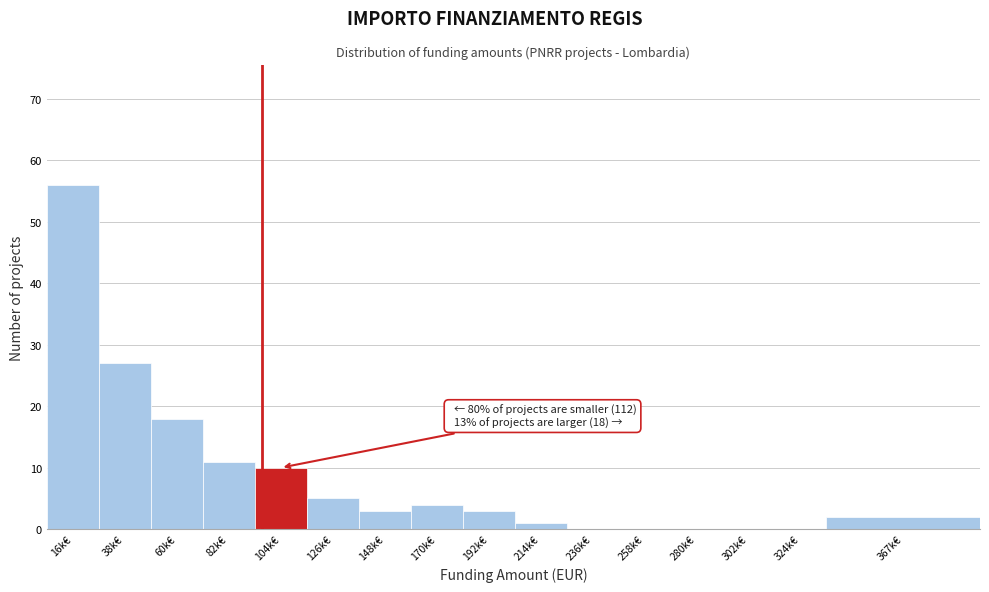

Reading left to right, transcribe all the data shown in this chart.

16k€=56	38k€=27	60k€=18	82k€=11	104k€=10	126k€=5	148k€=3	170k€=4	192k€=3	214k€=1	236k€=0	258k€=0	280k€=0	302k€=0	324k€=0	367k€=2